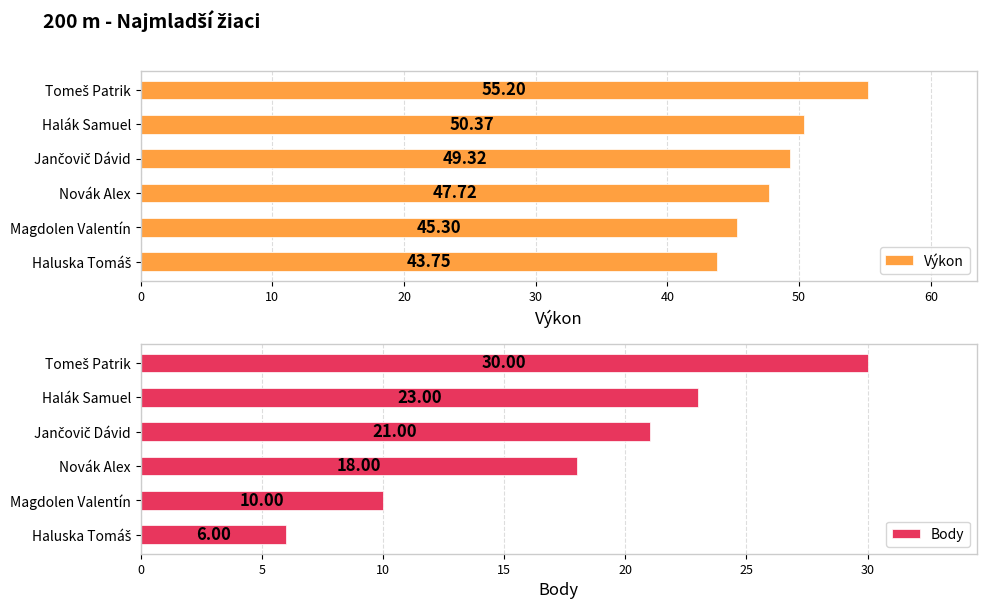

Count the number of data series in this chart.

2